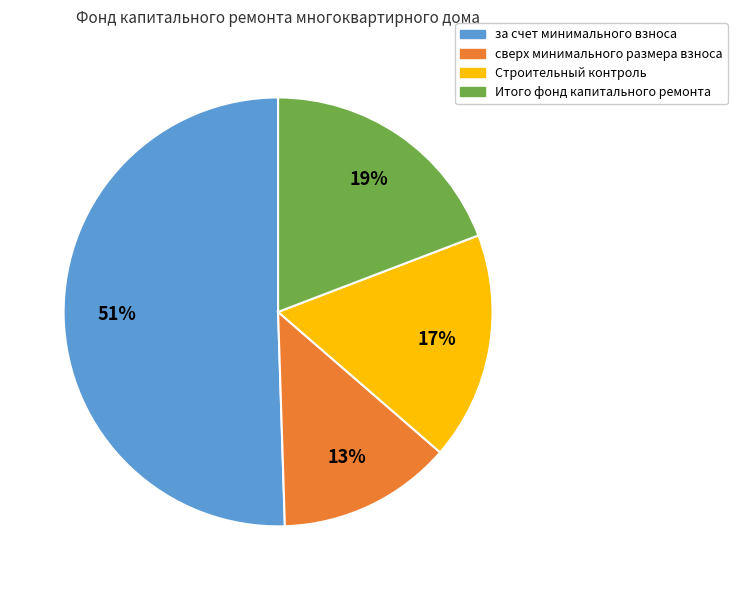

To the nearest percent, what percentage of the pie is сверх минимального размера взноса?

13%